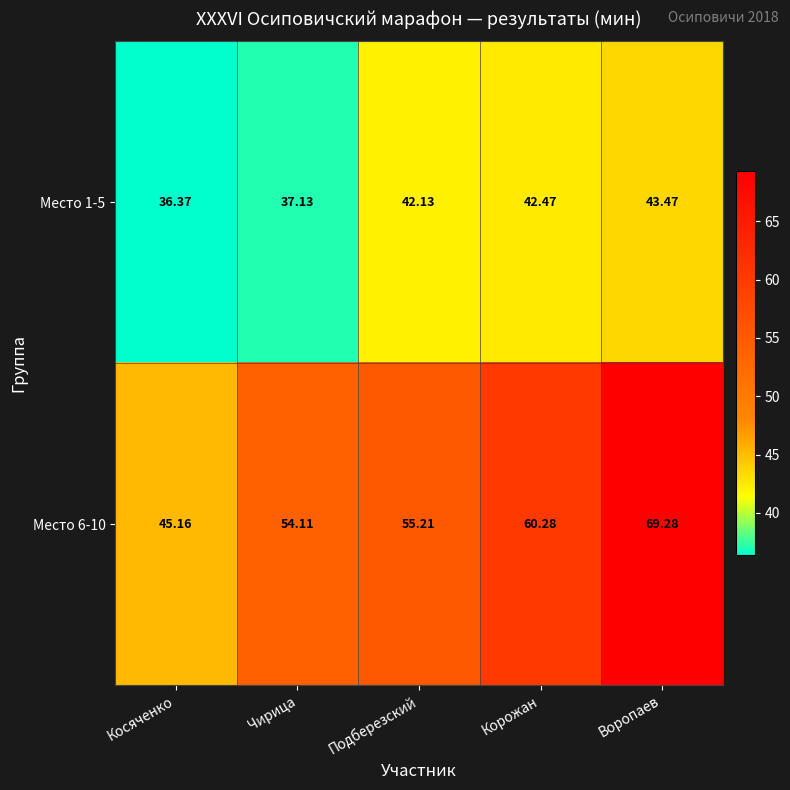

At which category is the sum across all series the highest?

Воропаев